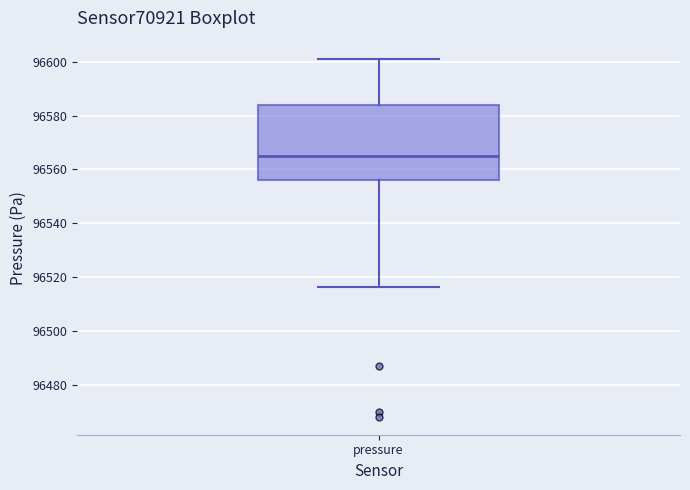

Where does the upper whisker of the box for pressure end on the y-axis? The values are not printed on the chart, so give them approximately, as read against the axis.

96602